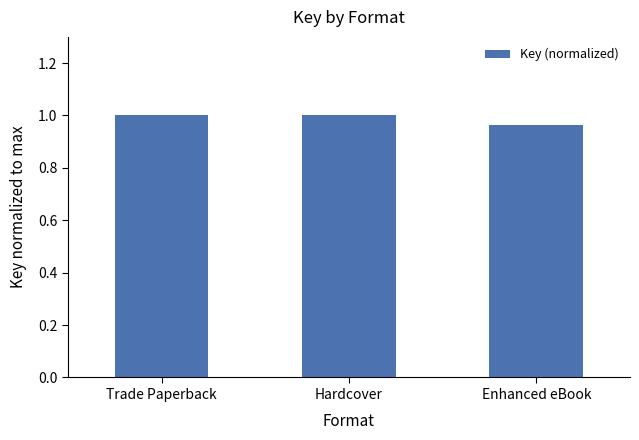

What is the sum of the values at Enhanced eBook and Trade Paperback?

2.0